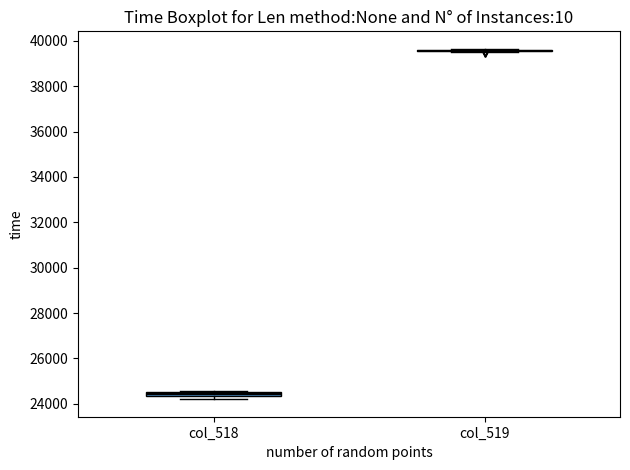

Where is the upper edge of the box for col_518 on the y-axis? The values are not printed on the chart, so give them approximately, as read against the axis.

24600